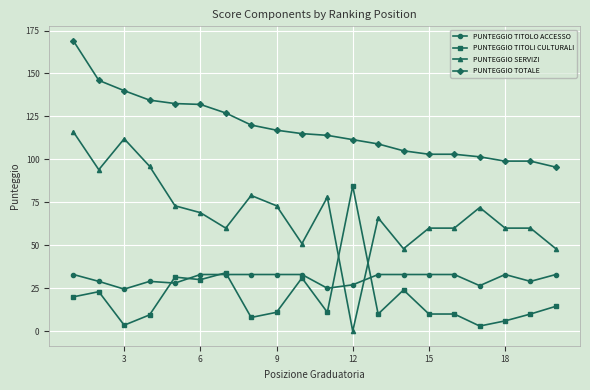

True or false: PUNTEGGIO TOTALE and PUNTEGGIO TITOLO ACCESSO cross at least once.

False